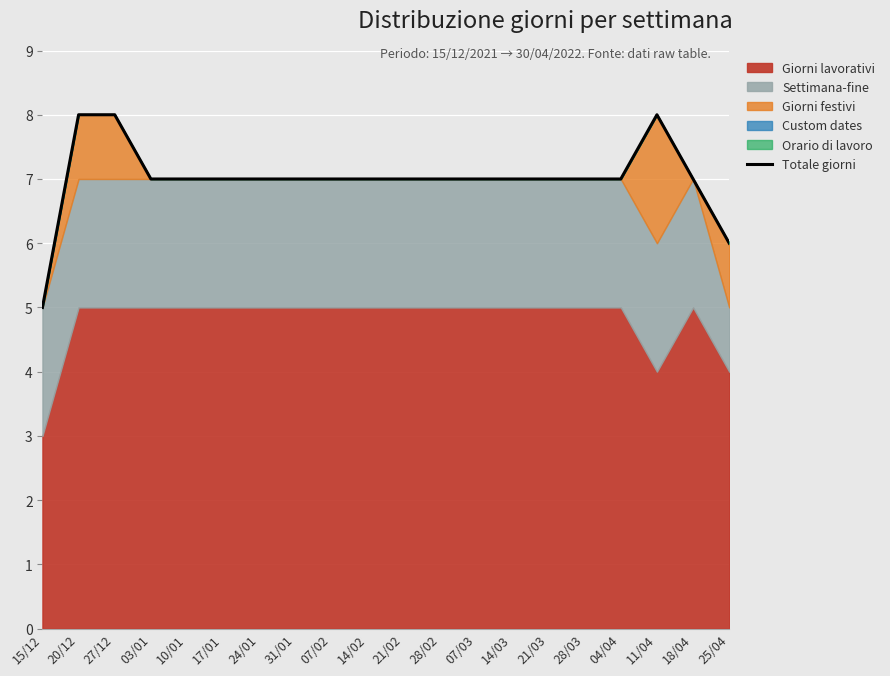

Reading left to right, extract all data points from this chart.

5	8	8	7	7	7	7	7	7	7	7	7	7	7	7	7	7	8	7	6